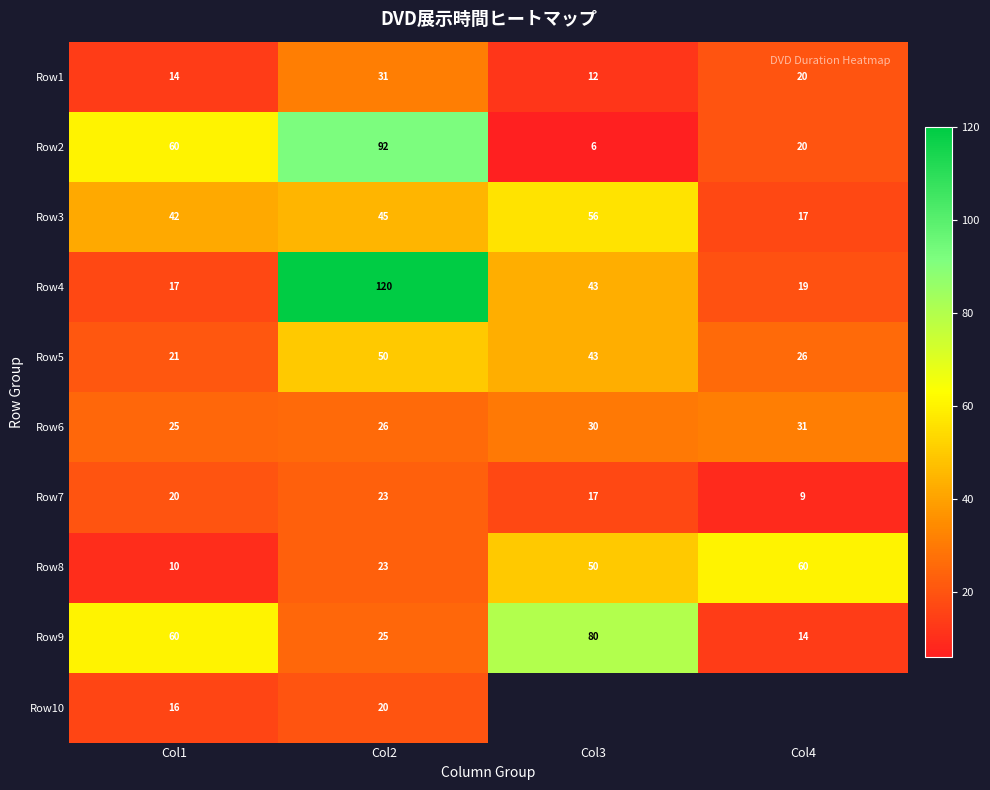

Where is Row3 nearest to the value 36?

Col1